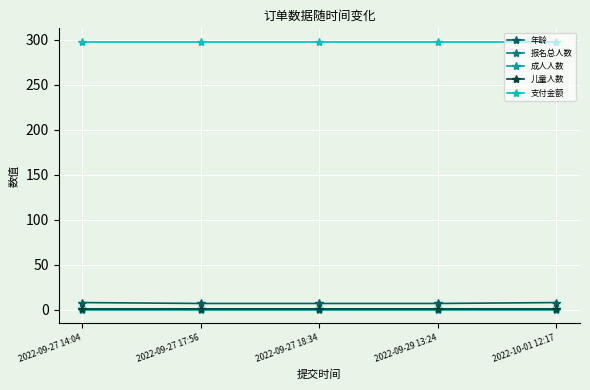

Does the chart have visible grid lines?

Yes